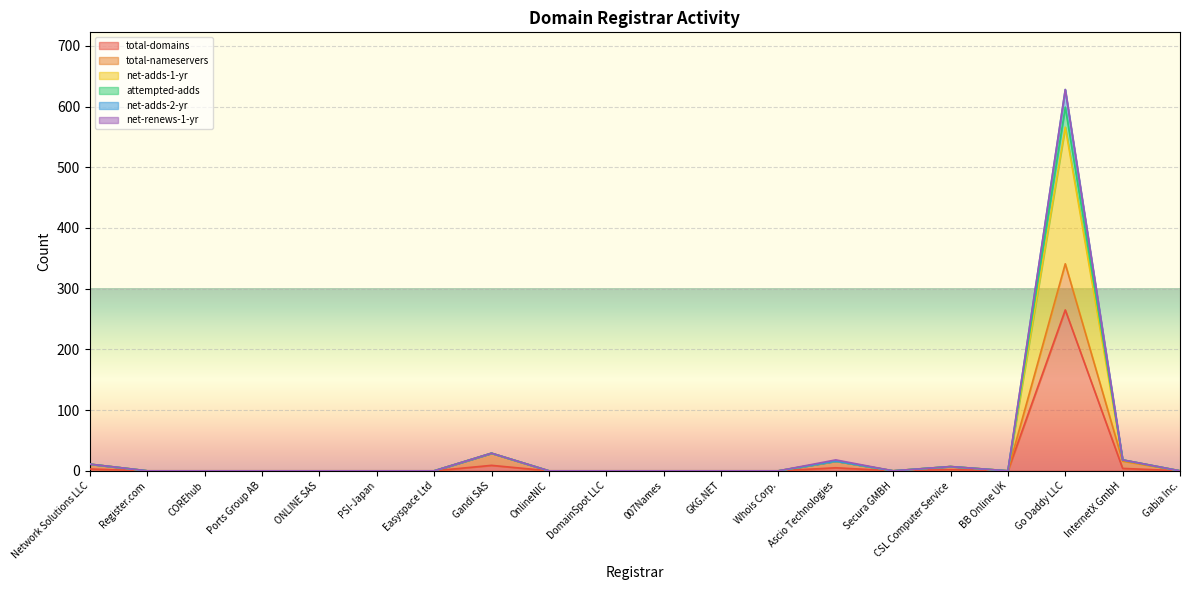

At which label is attempted-adds closest to 314?

Gandi SAS